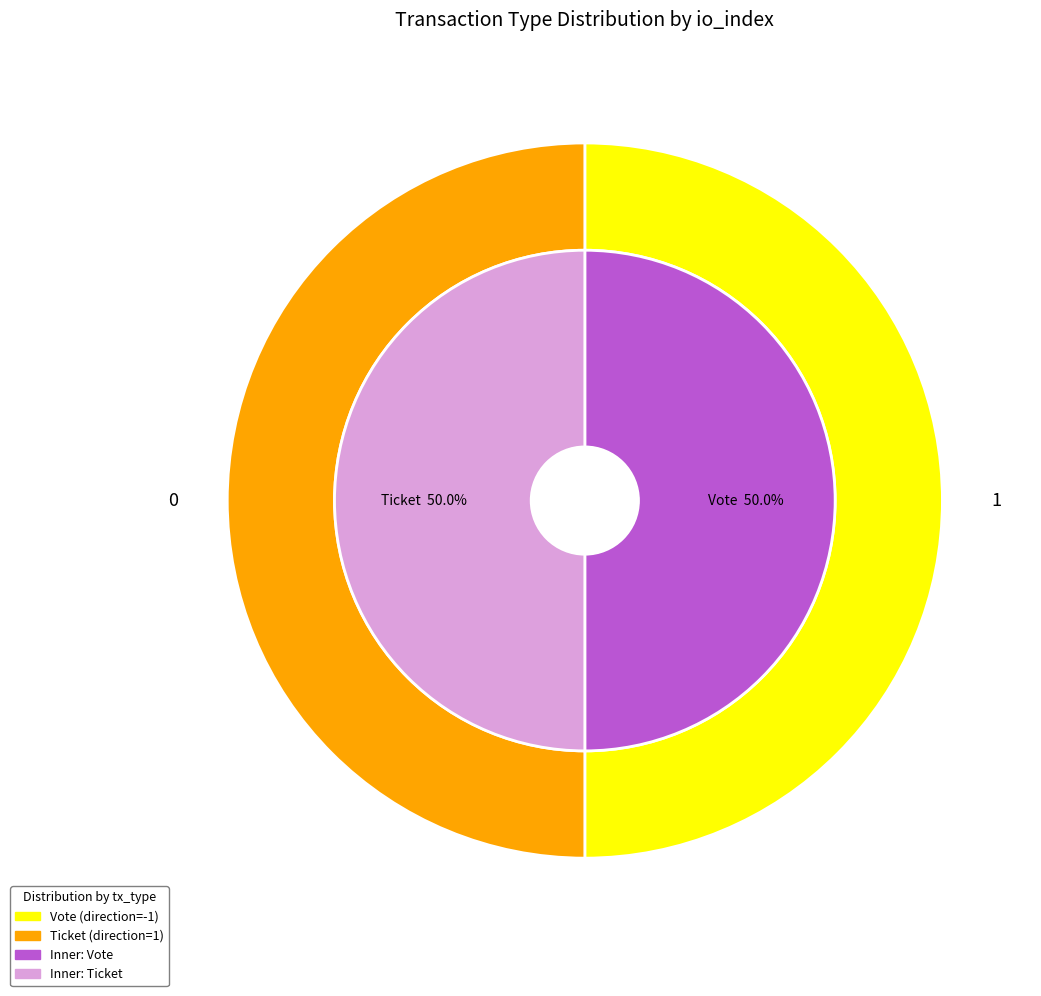

Which category has the biggest portion of the pie?

Vote